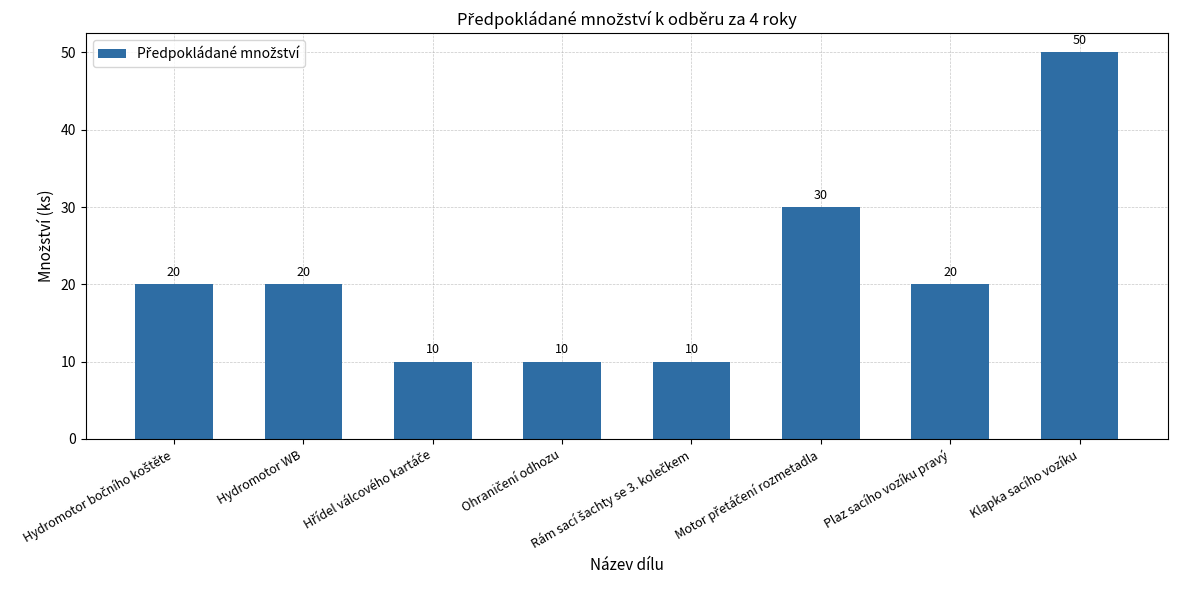

What is the maximum value shown in the chart?

50